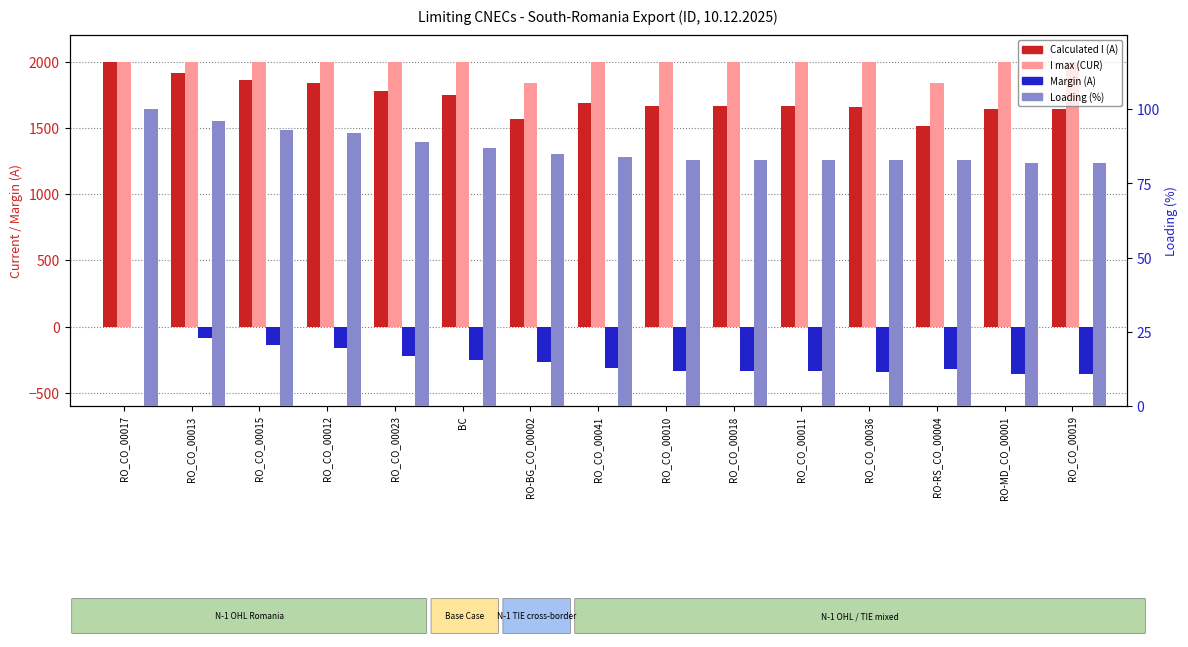

How many distinct data groups are displayed?

4